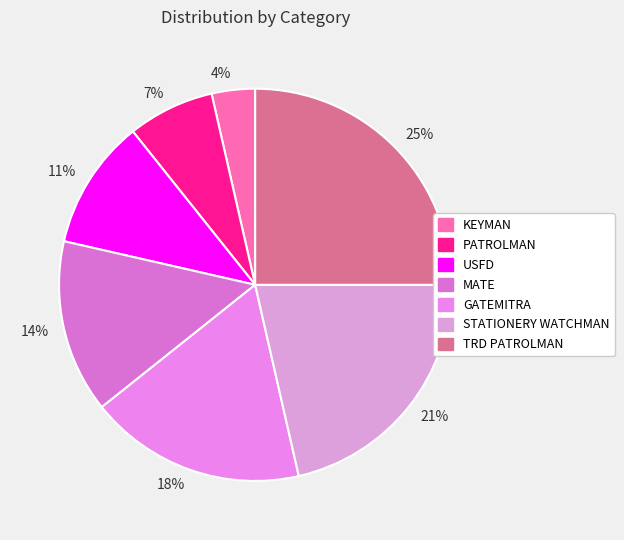

Is there any slice that represents more than half of the pie?

No